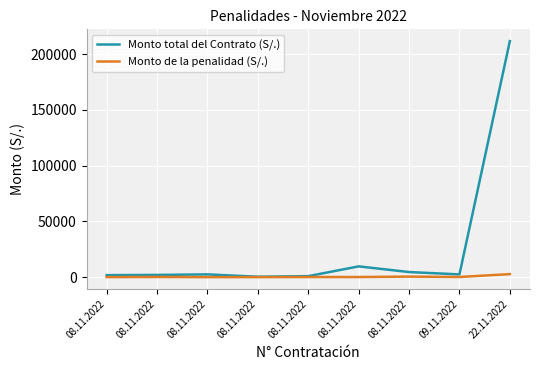

What is the value of the Monto de la penalidad (S/.) point at the 9th from the left?

2694.9